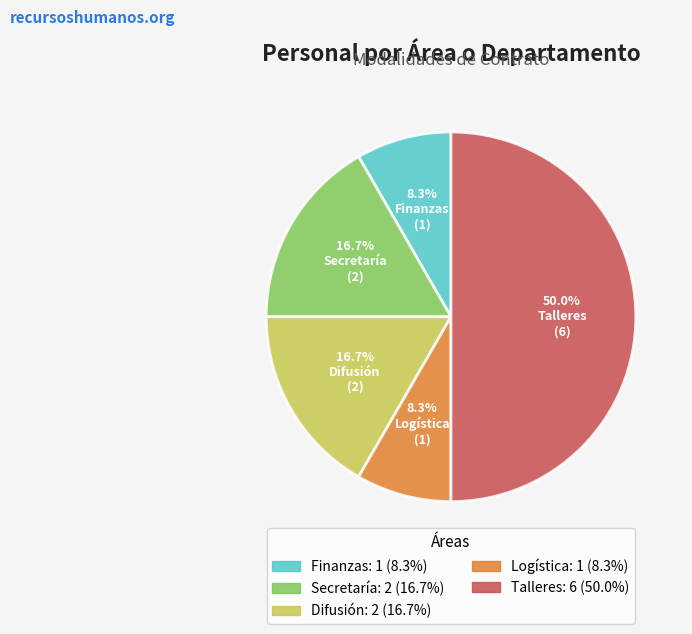

To the nearest percent, what is the difference between the Logística and Talleres slice percentages?

42%